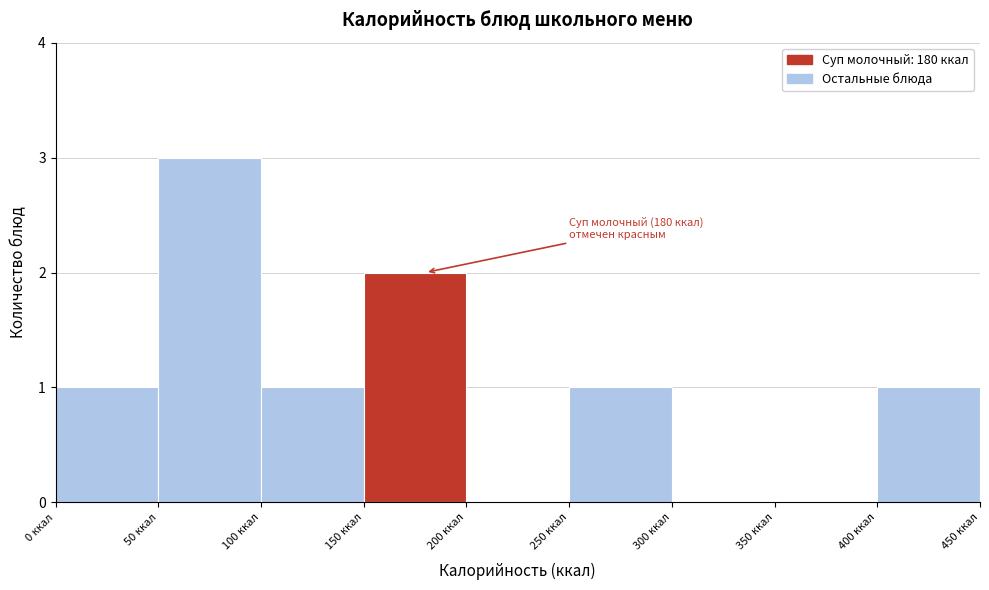

Which range on the x-axis has the tallest bar?

50 to 100